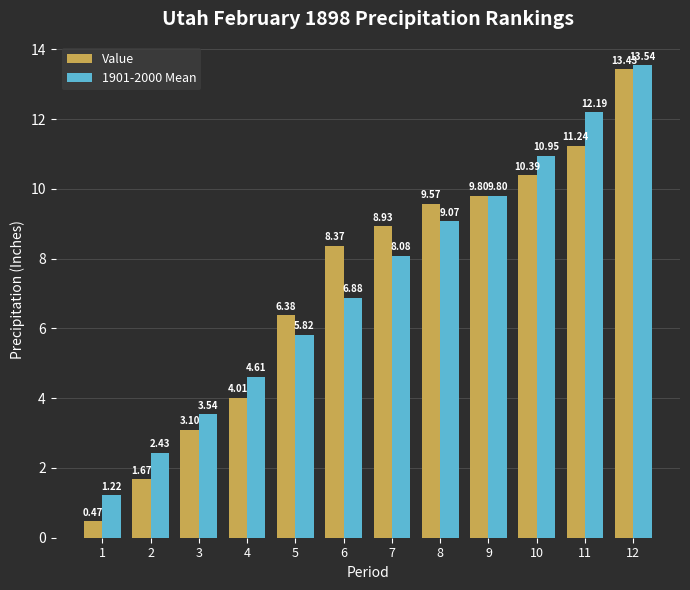

Which series has the widest spread of values?

Value